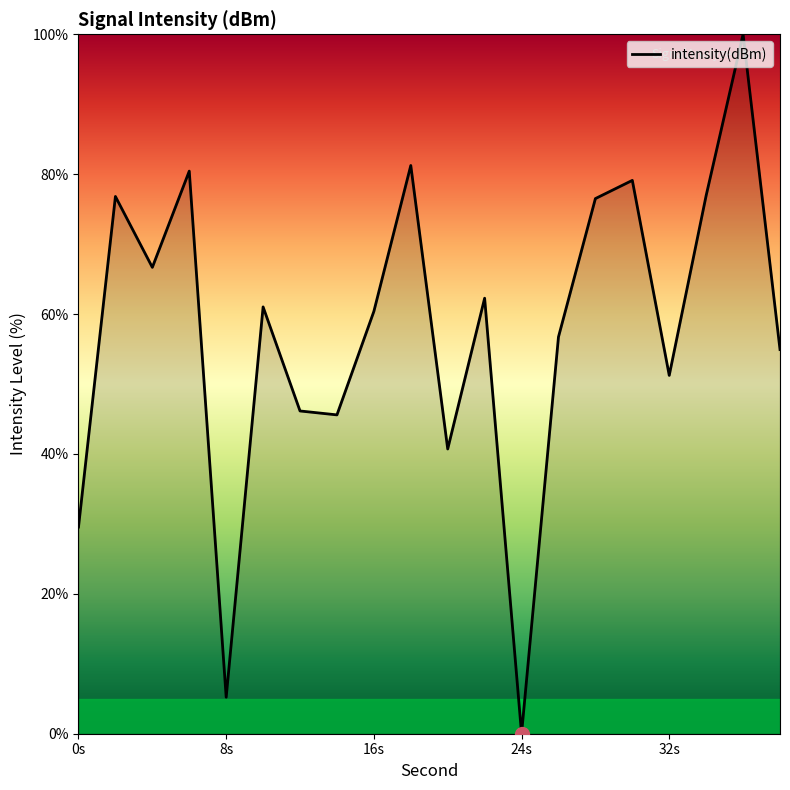

What is the difference between the maximum and minimum values?

100.0